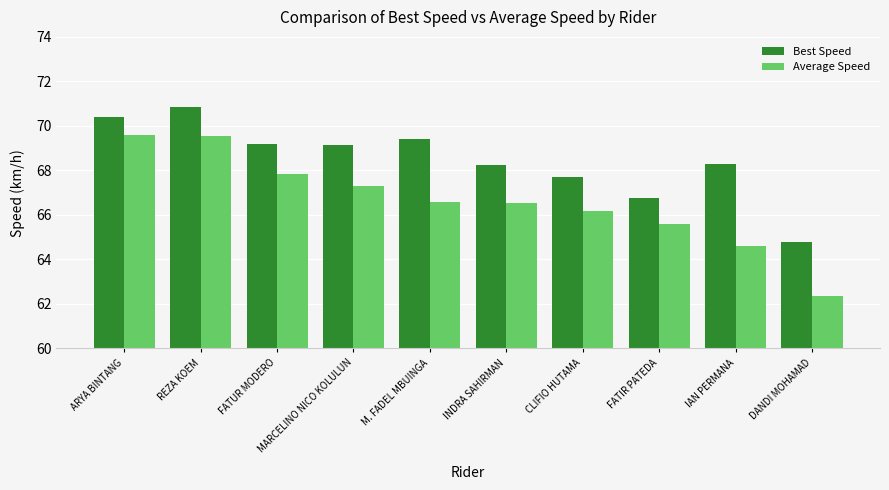

Where is Best Speed nearest to the value 67?

FATIR PATEDA